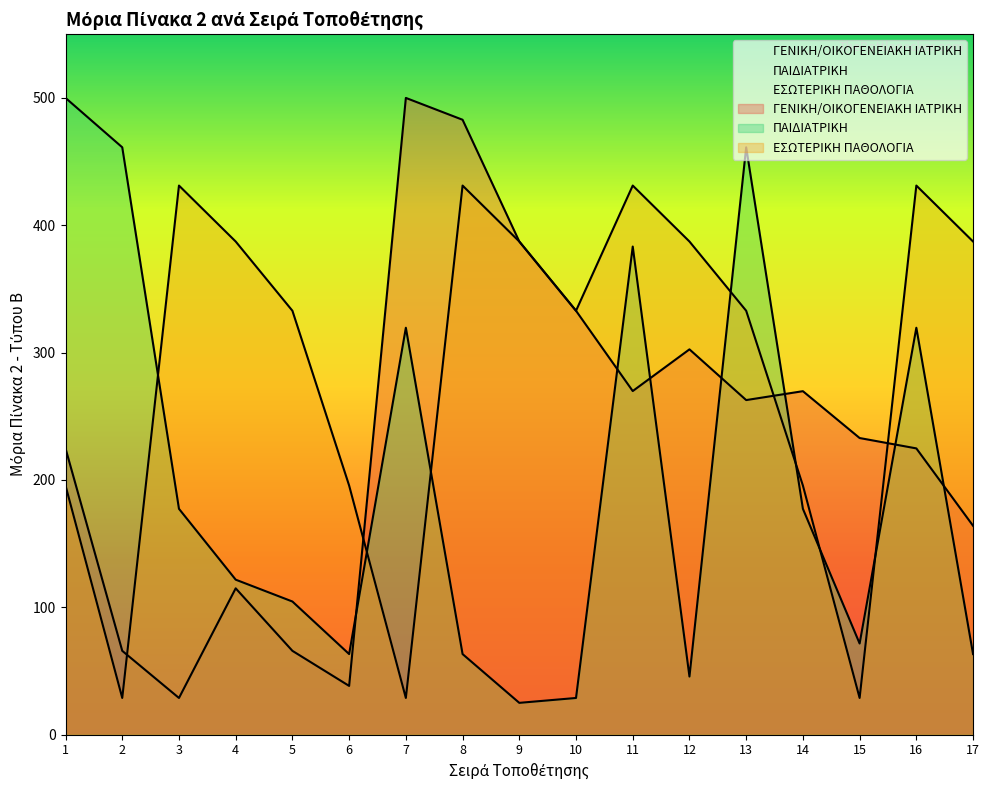

In ΕΣΩΤΕΡΙΚΗ ΠΑΘΟΛΟΓΙΑ, how many points are lower than both neighbors (excluding endpoints)?

4